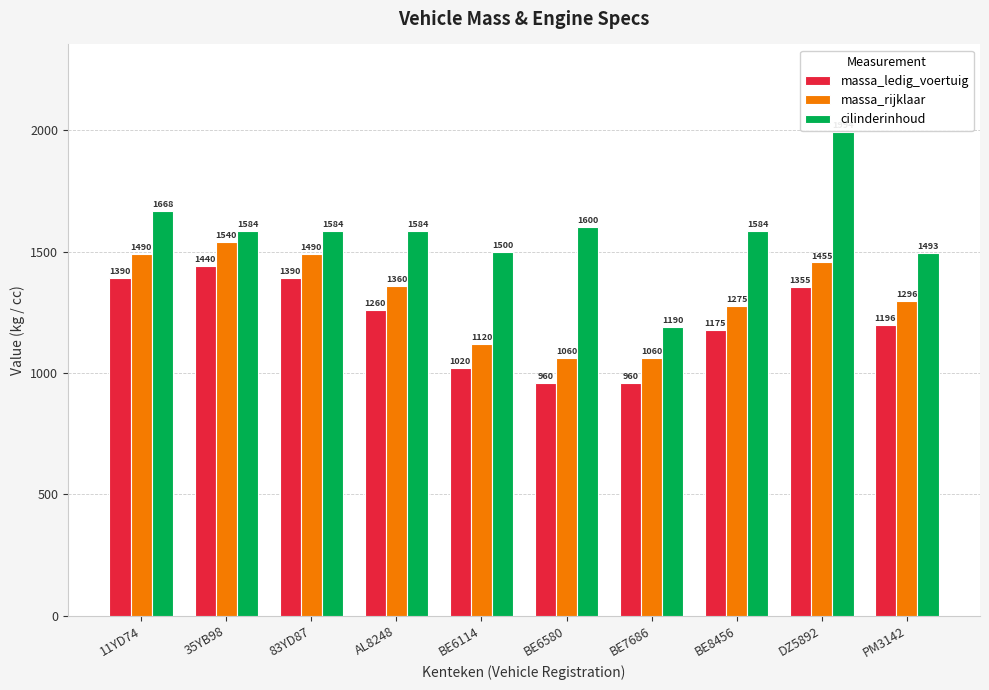

The value of massa_ledig_voertuig at 11YD74 is 1390. True or false?

True